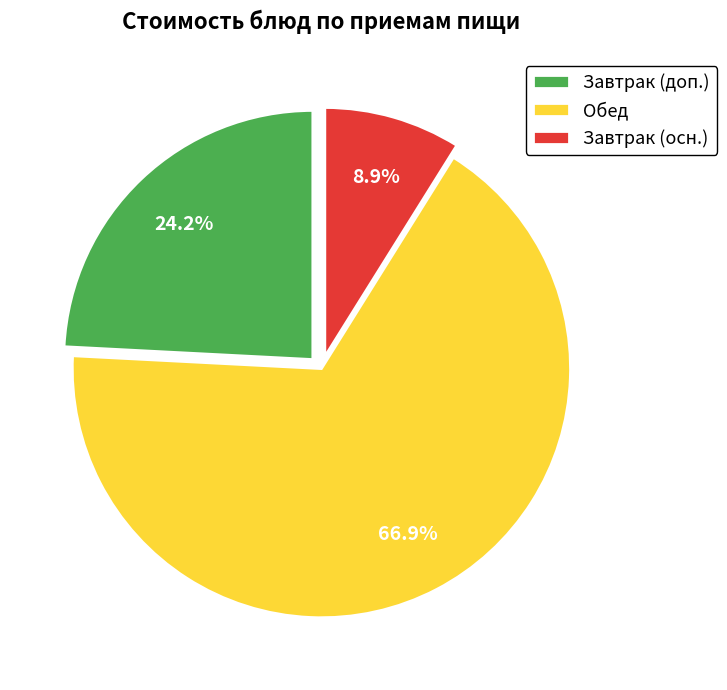

Approximately how many times larger is the value at Обед compared to Завтрак (осн.)?

7.5